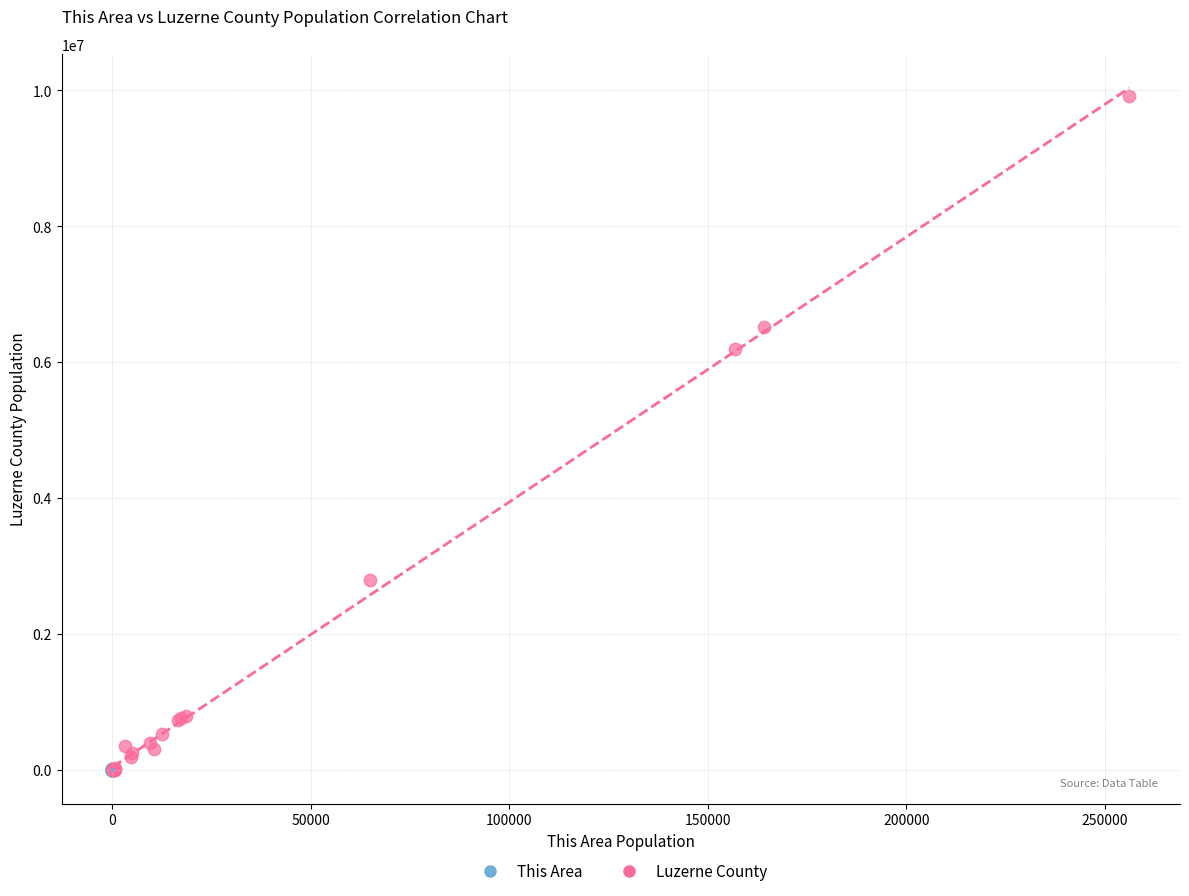

What are all the series names shown in the legend?

This Area, Luzerne County